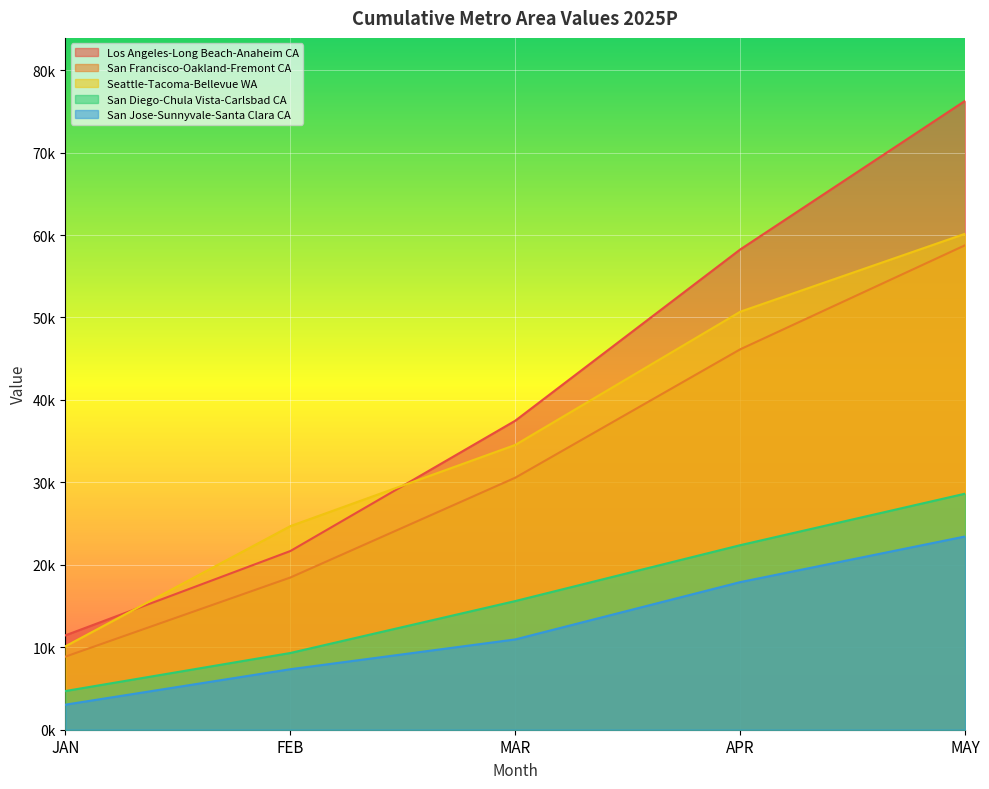

What value does the San Jose-Sunnyvale-Santa Clara CA series have at FEB?

7338.9